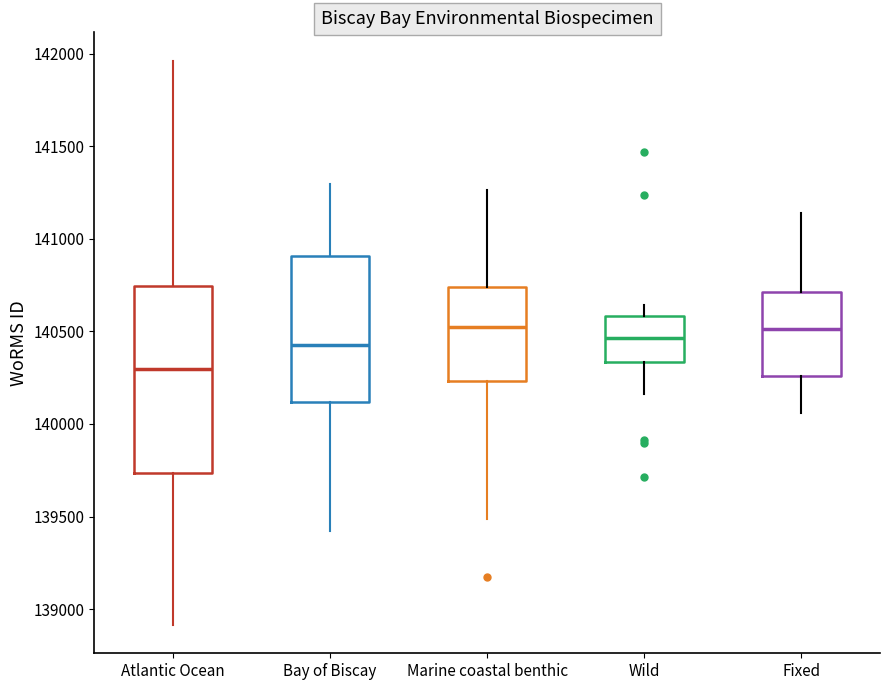

Where is the upper edge of the box for Bay of Biscay on the y-axis? The values are not printed on the chart, so give them approximately, as read against the axis.

140900